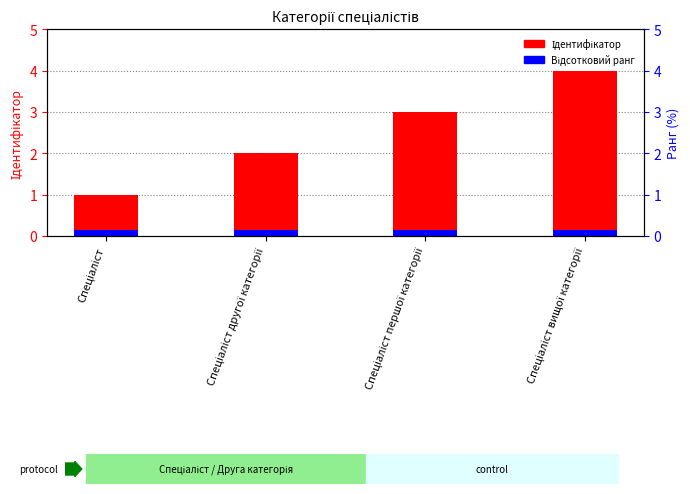

What is the value of the Ідентифікатор bar at the 3rd from the left?

3.0